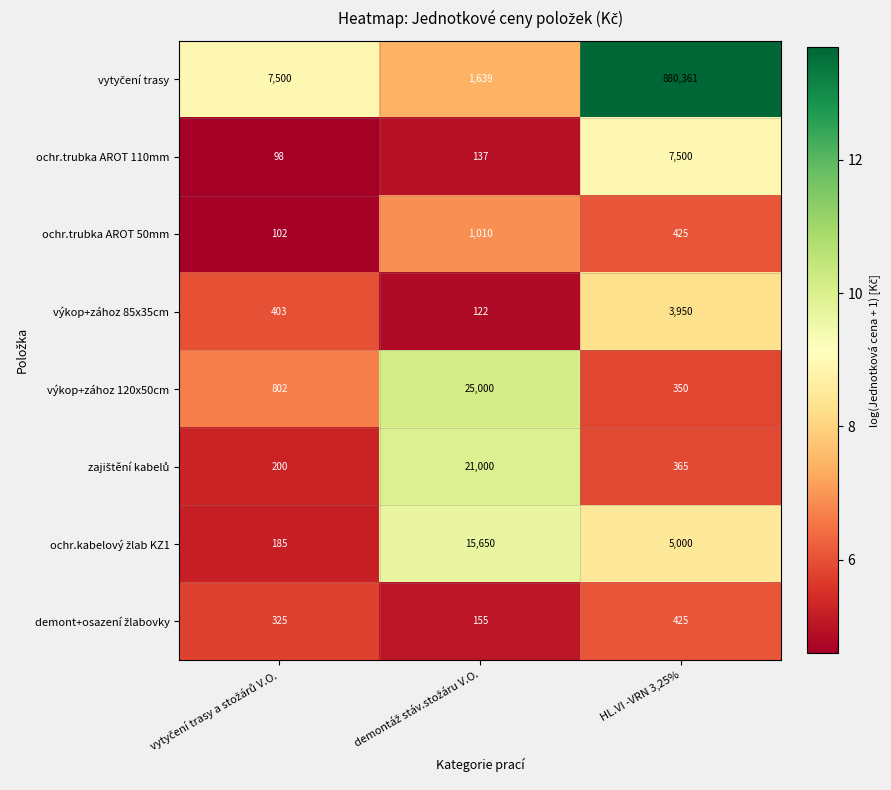

At which category is the sum across all series the highest?

HL.VI -VRN 3,25%